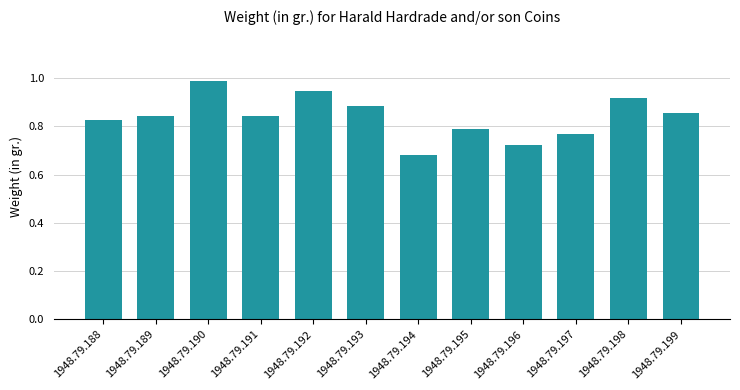

What is the sum of the values at 1948.79.198 and 1948.79.190?

1.9